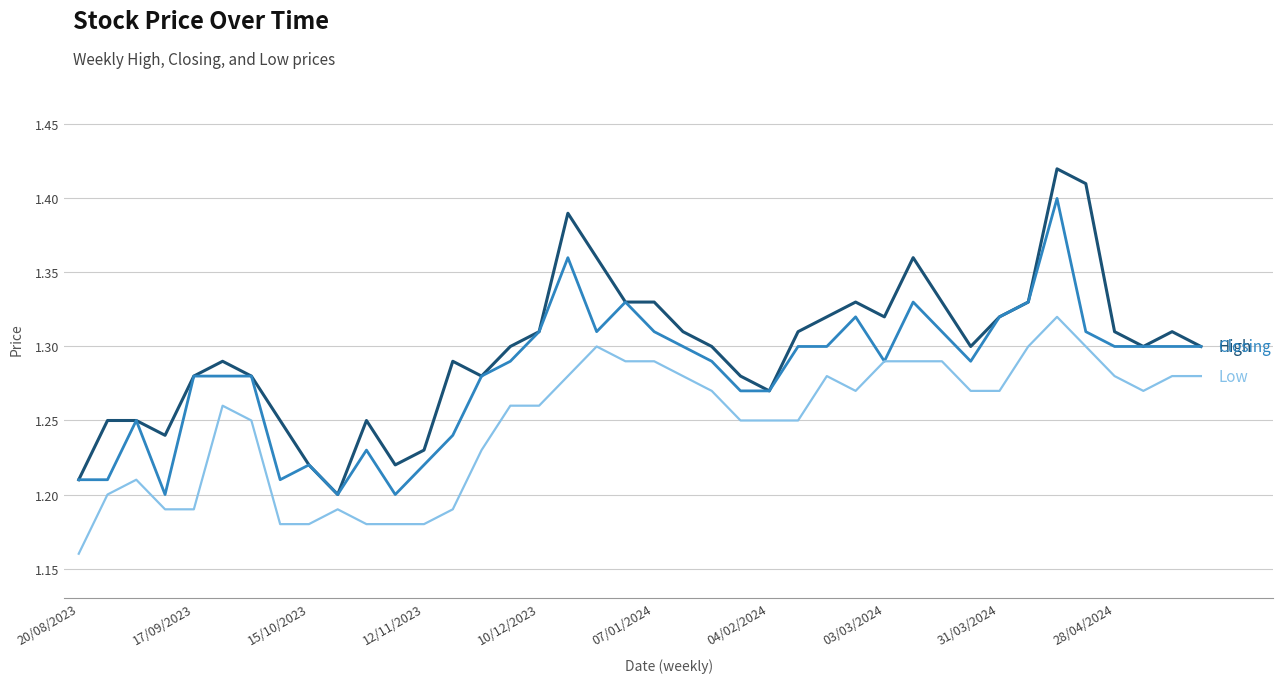

How many lines are shown in the chart?

3